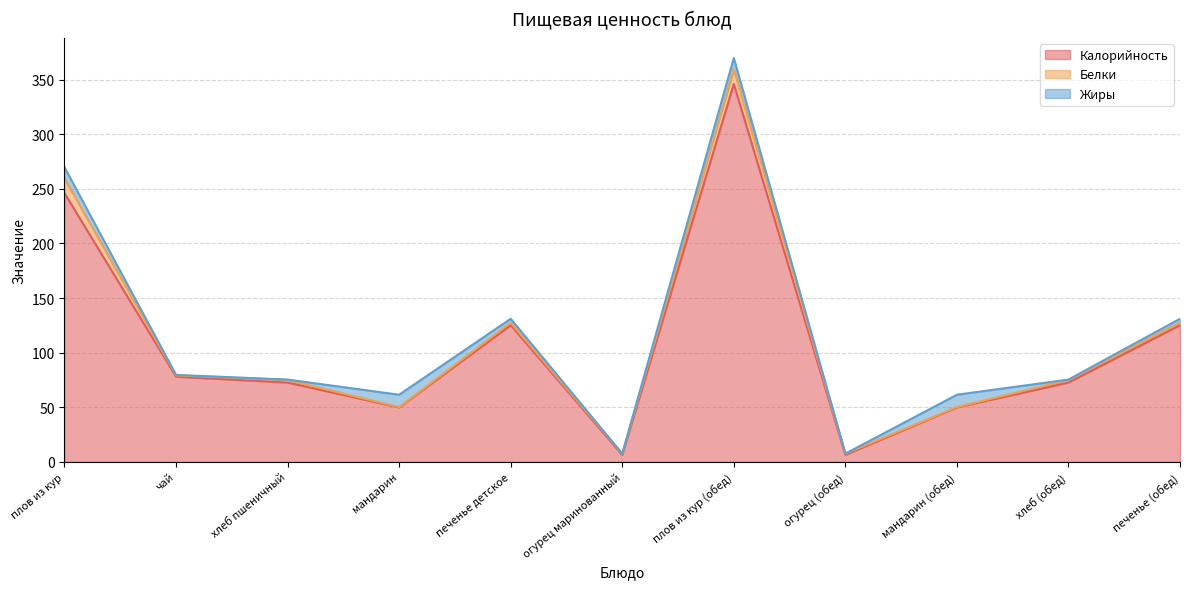

At which label does Белки first exceed 2?

плов из кур